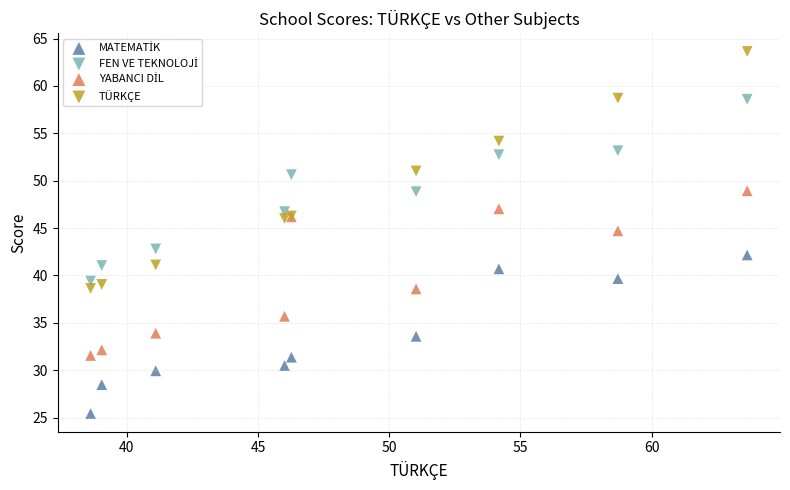

Across all series, what Y value is closest to 44?

44.7